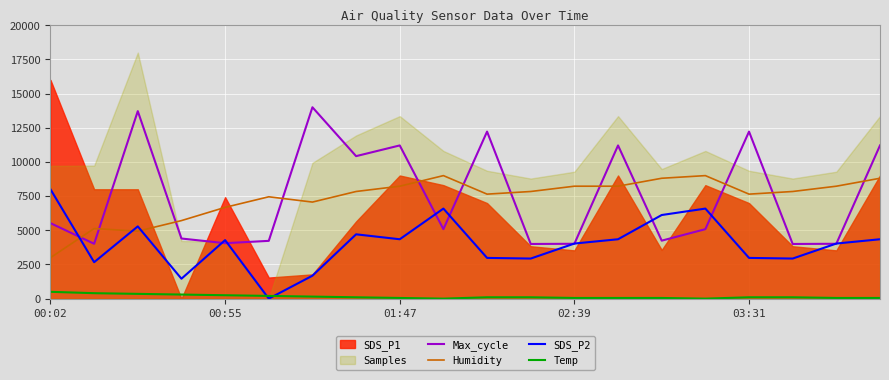

The value of Temp at 18 is 50.0. True or false?

True